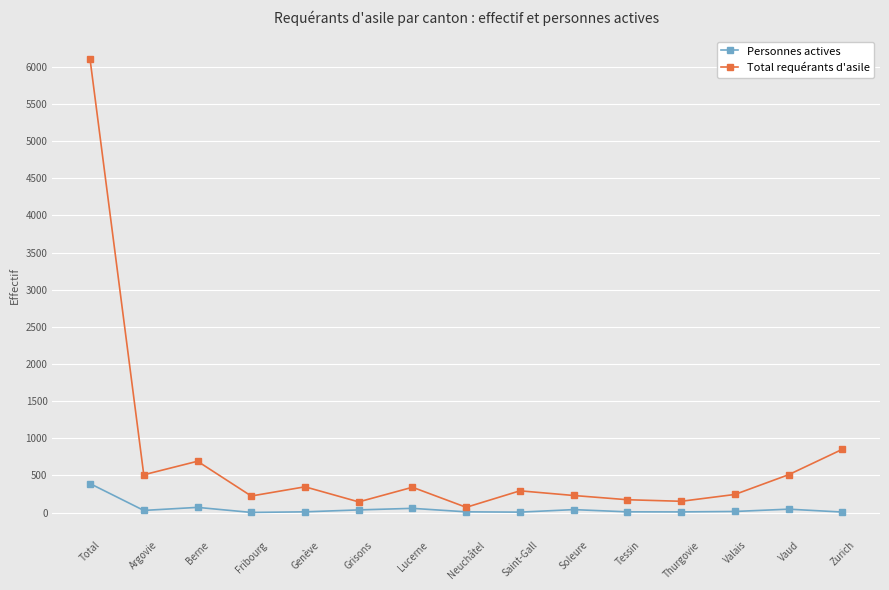

Which series has the largest range (max minus min)?

Total requérants d'asile